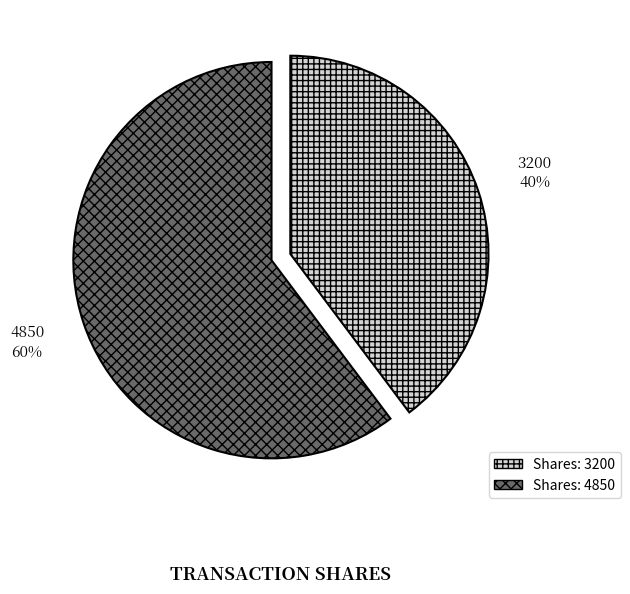

Is there a majority slice in this chart?

Yes